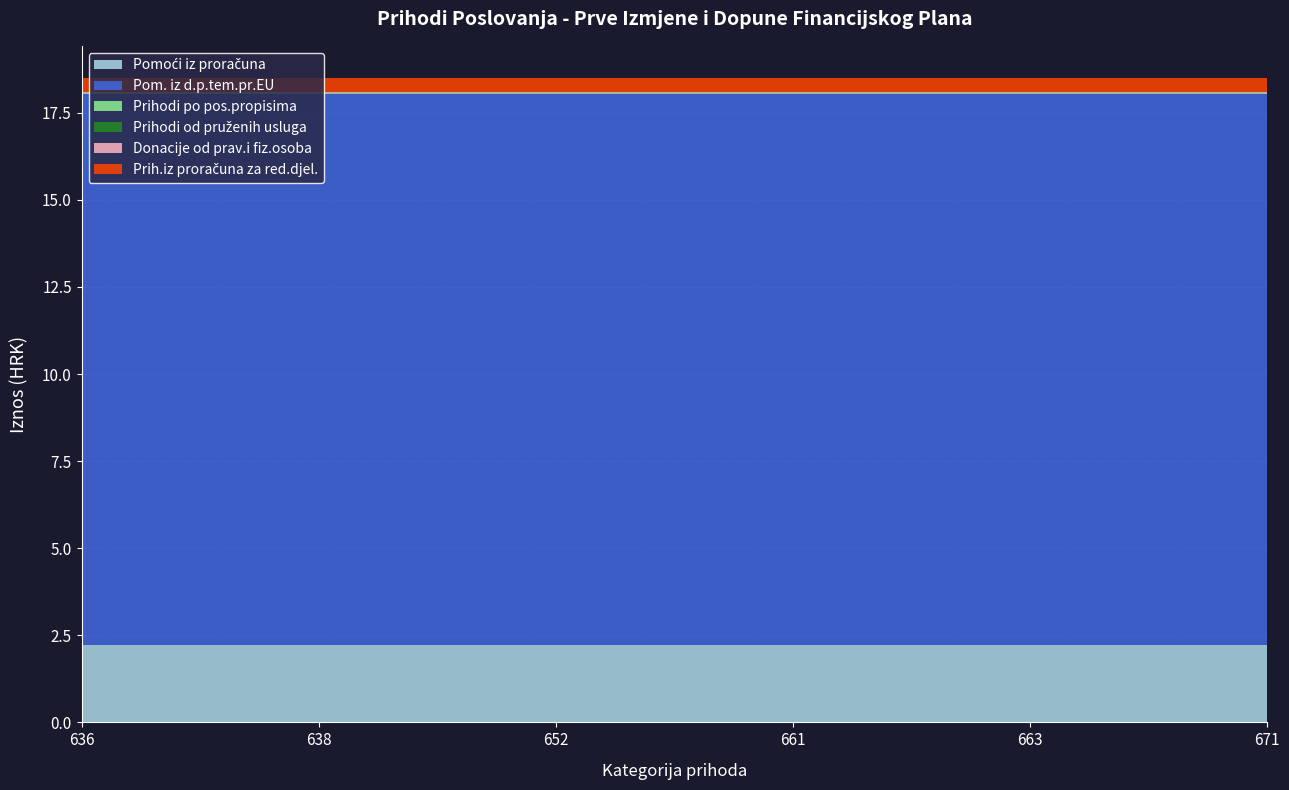

Reading left to right, extract all data points from this chart.

Pomoći iz proračuna: 2213107.0	2213107.0	2213107.0	2213107.0	2213107.0	2213107.0
Pom. iz d.p.tem.pr.EU: 15835612.4	15835612.4	15835612.4	15835612.4	15835612.4	15835612.4
Prihodi po pos.propisima: 16000.0	16000.0	16000.0	16000.0	16000.0	16000.0
Prihodi od pruženih usluga: 4750.0	4750.0	4750.0	4750.0	4750.0	4750.0
Donacije od prav.i fiz.osoba: 35000.0	35000.0	35000.0	35000.0	35000.0	35000.0
Prih.iz proračuna za red.djel.: 394215.2	394215.2	394215.2	394215.2	394215.2	394215.2